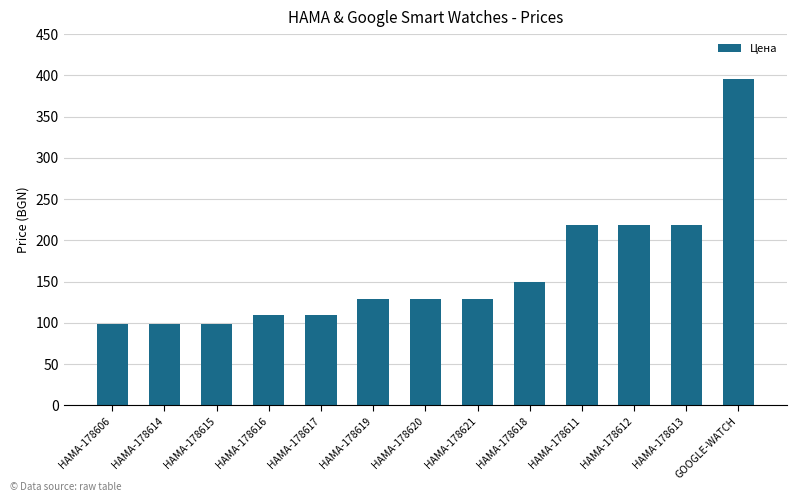

The value at HAMA-178614 is 30.7. True or false?

False